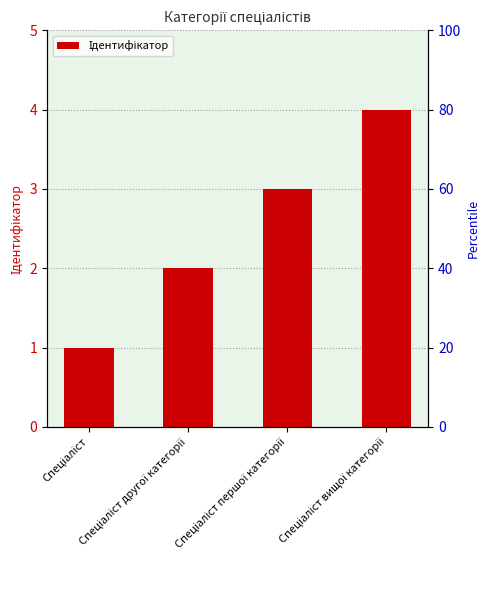

What is the difference between the values at Спеціаліст другої категорії and Спеціаліст вищої категорії?

2